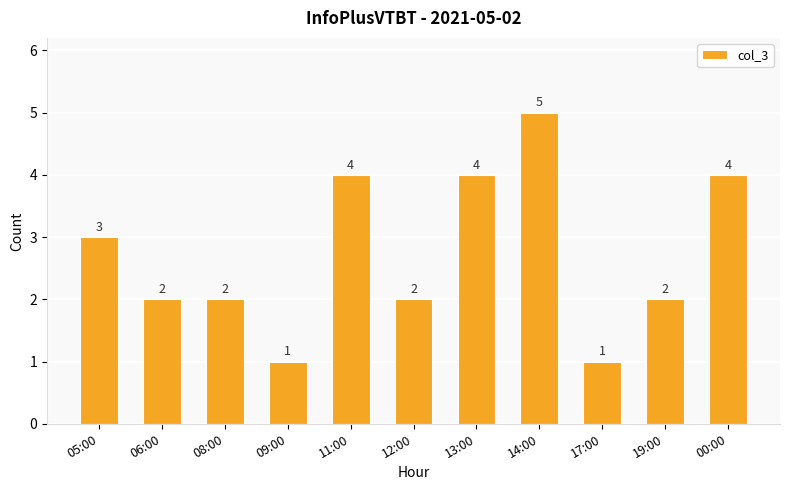

What is the difference between the maximum and minimum values?

4